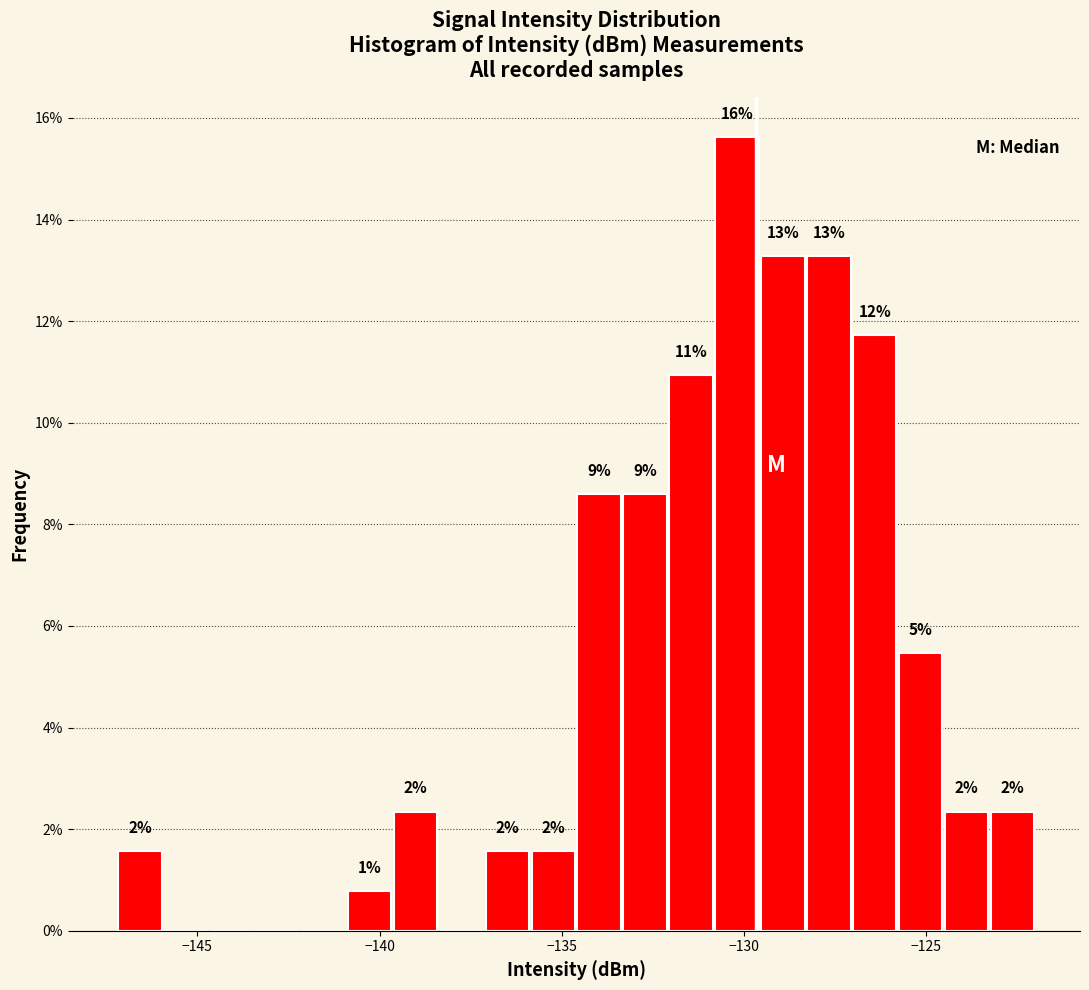

Around what value on the x-axis is the tallest bar? Give the approximate position of its centre, as read against the axis.

-130.0